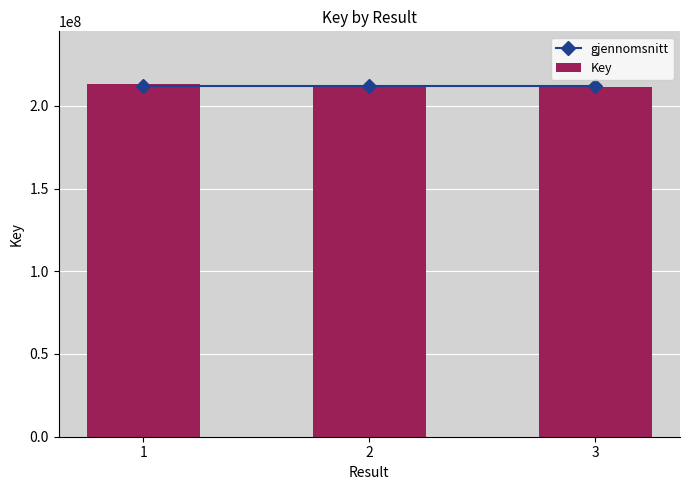

Which category has the highest value in the Key series?

1